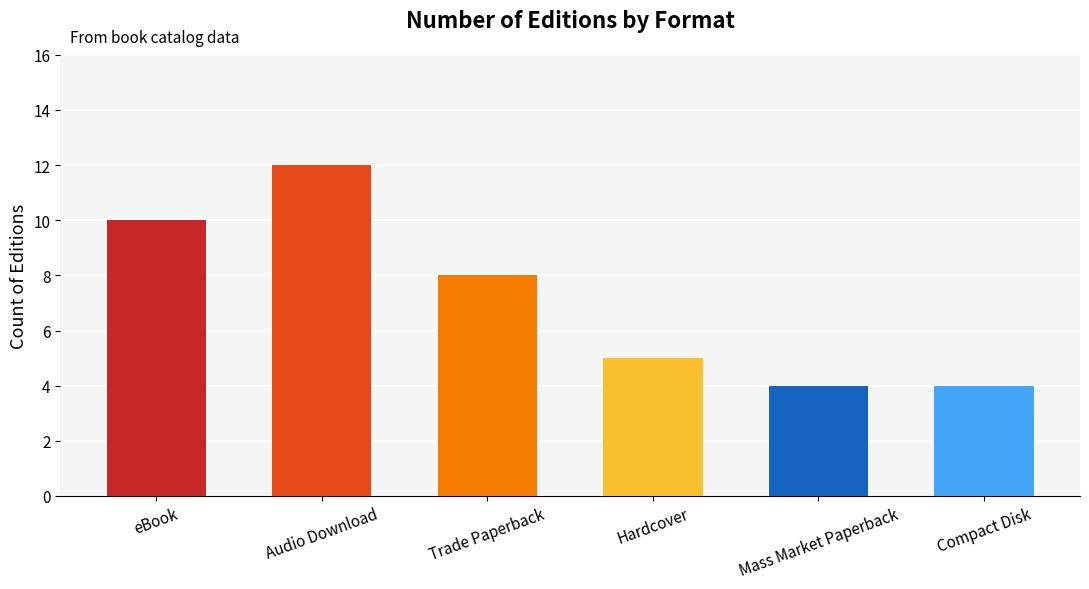

What is the ratio of the value at Hardcover to the value at Audio Download?

0.4